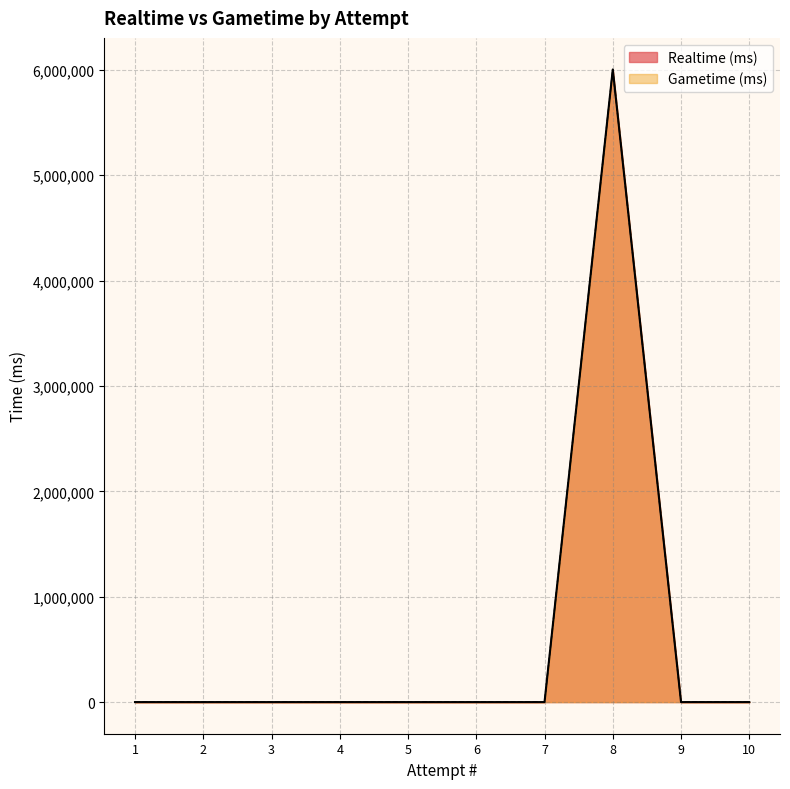

Reading right to left, transcribe all the data shown in this chart.

Realtime (ms): 1=0	2=0	3=0	4=0	5=0	6=0	7=0	8=6002141	9=0	10=0
Gametime (ms): 1=0	2=0	3=0	4=0	5=0	6=0	7=0	8=6002141	9=0	10=0